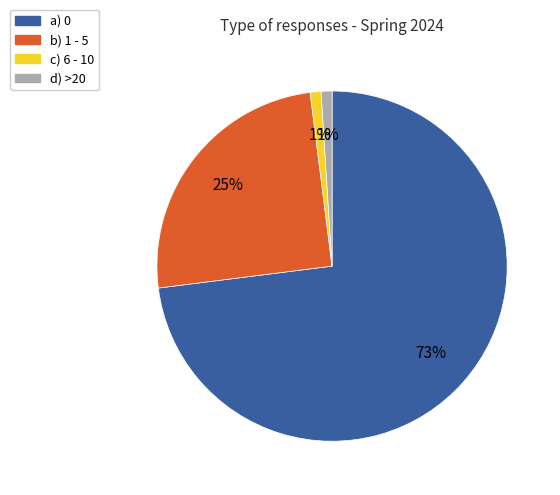

What percentage is the a) 0 slice, to the nearest percent?

73%